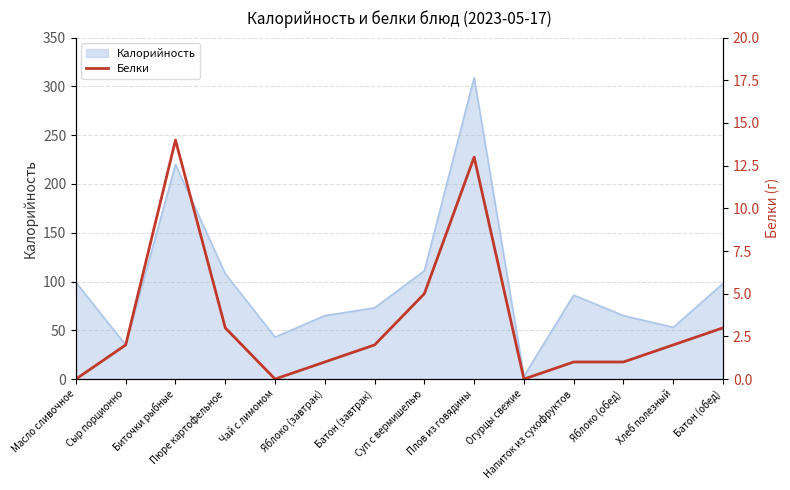

What is the sum of the values at Яблоко (обед) and Сыр порционно?

3